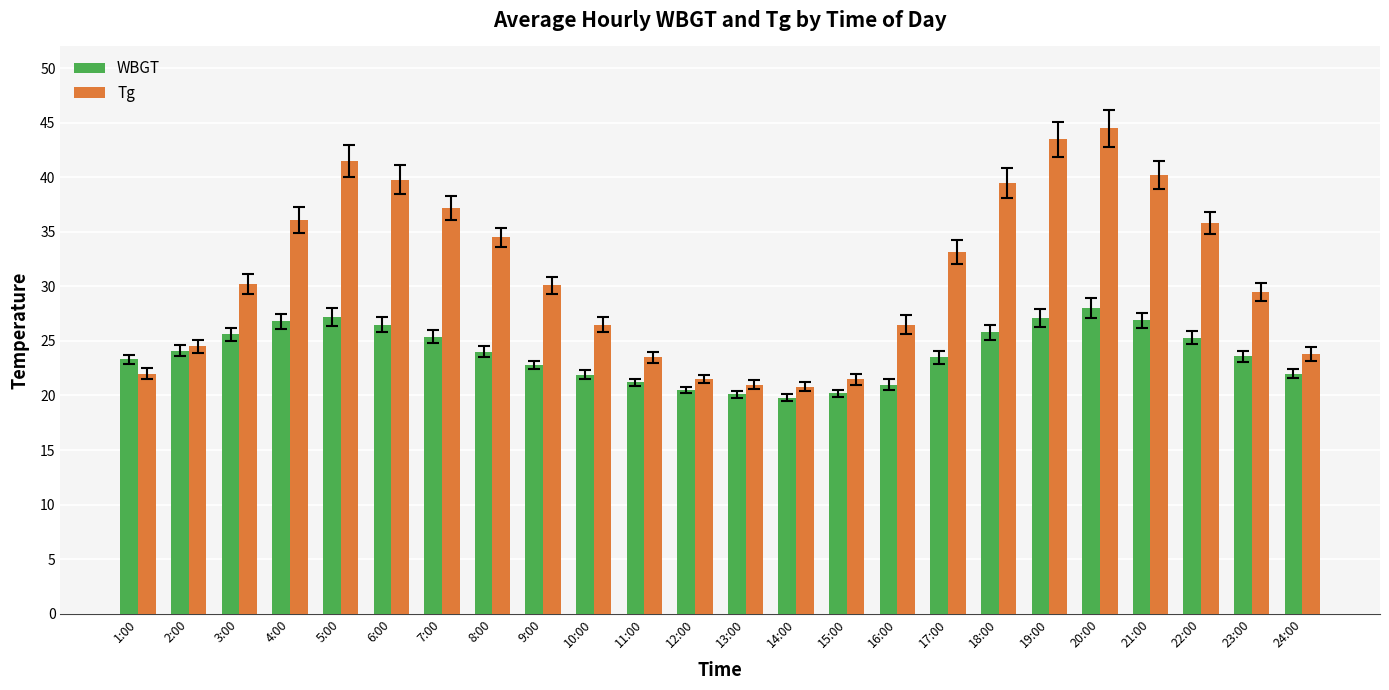

What is the label of the 18th bar from the left?

18:00